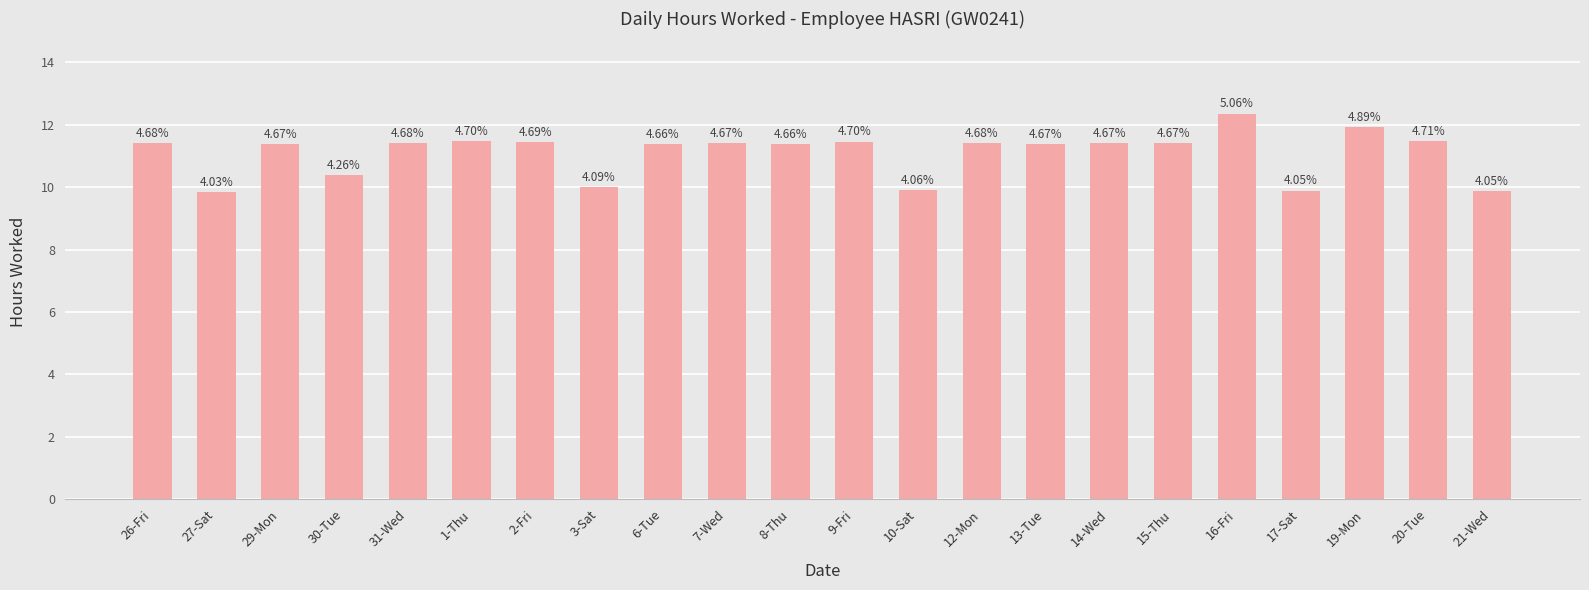

Are the bars grouped side by side (vs. stacked)?

No